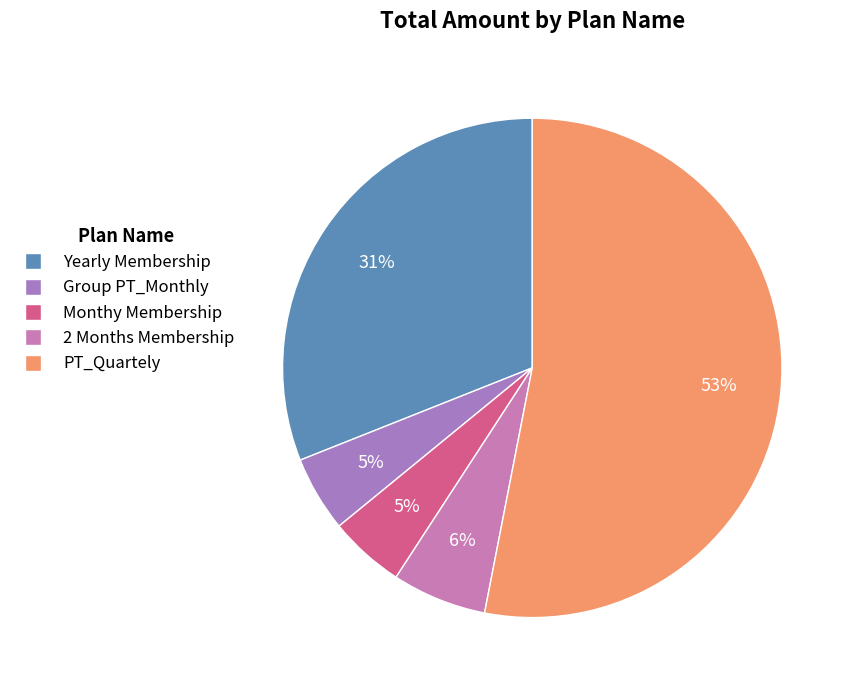

What is the change in value from 2 Months Membership to PT_Quartely?

+49165